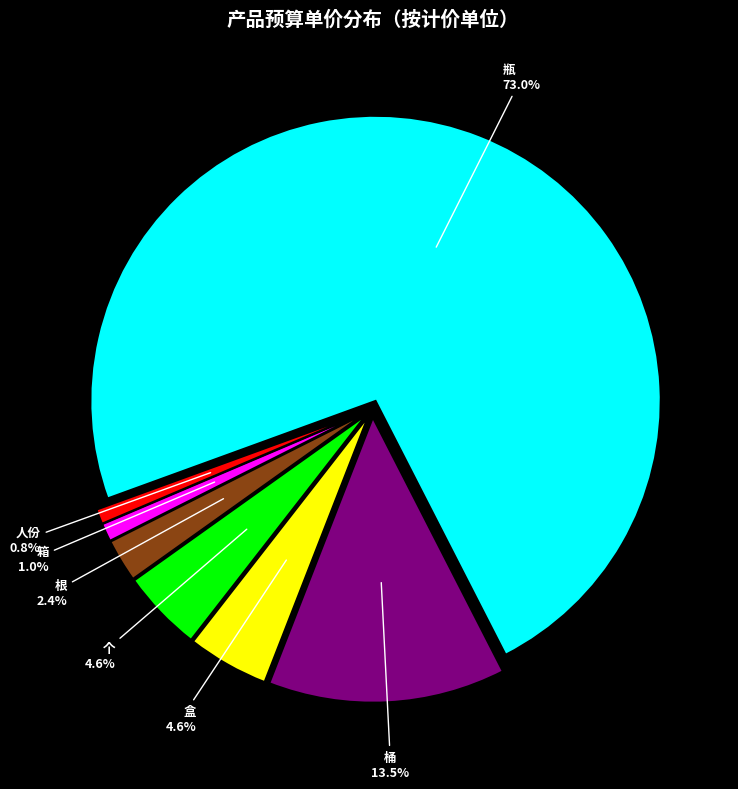

What percentage is NOT represented by 根?

97.6%